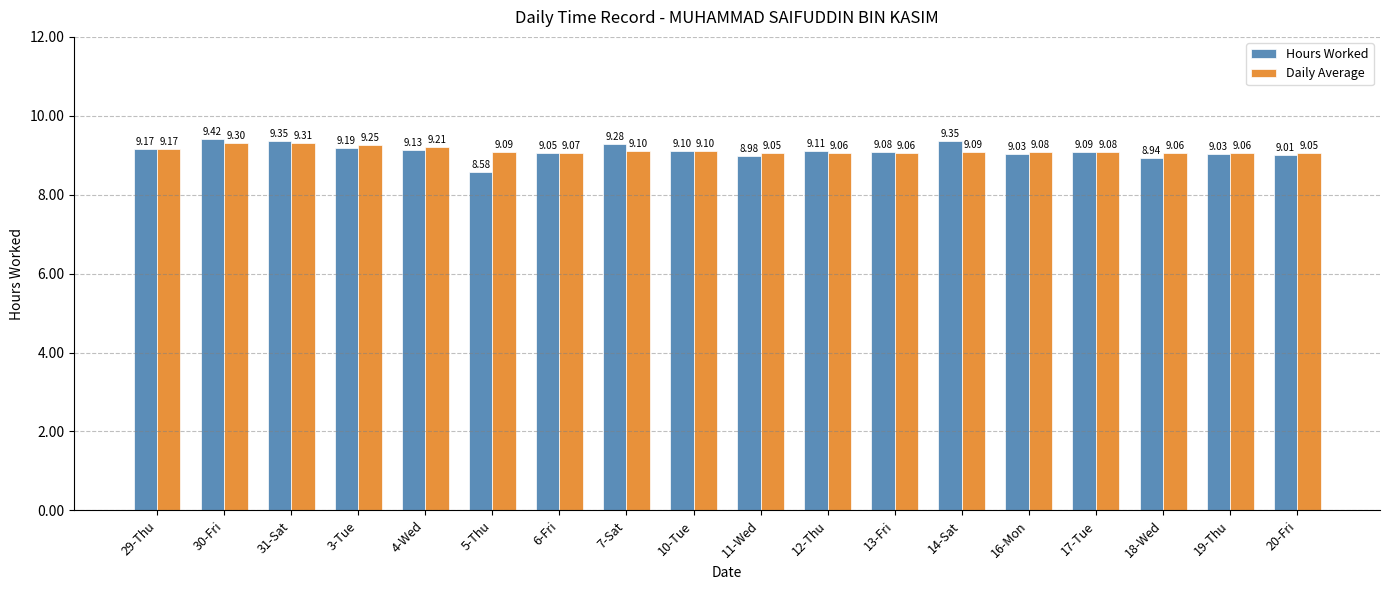

Which series has the widest spread of values?

Hours Worked